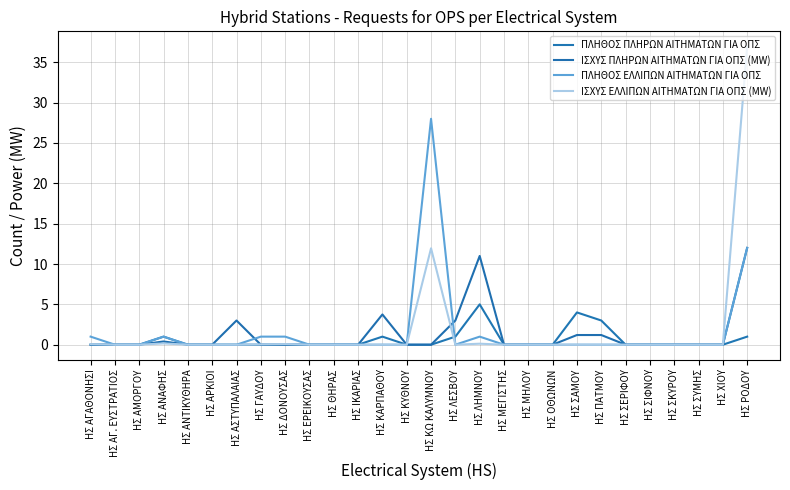

Count the number of categories in the chart.

28